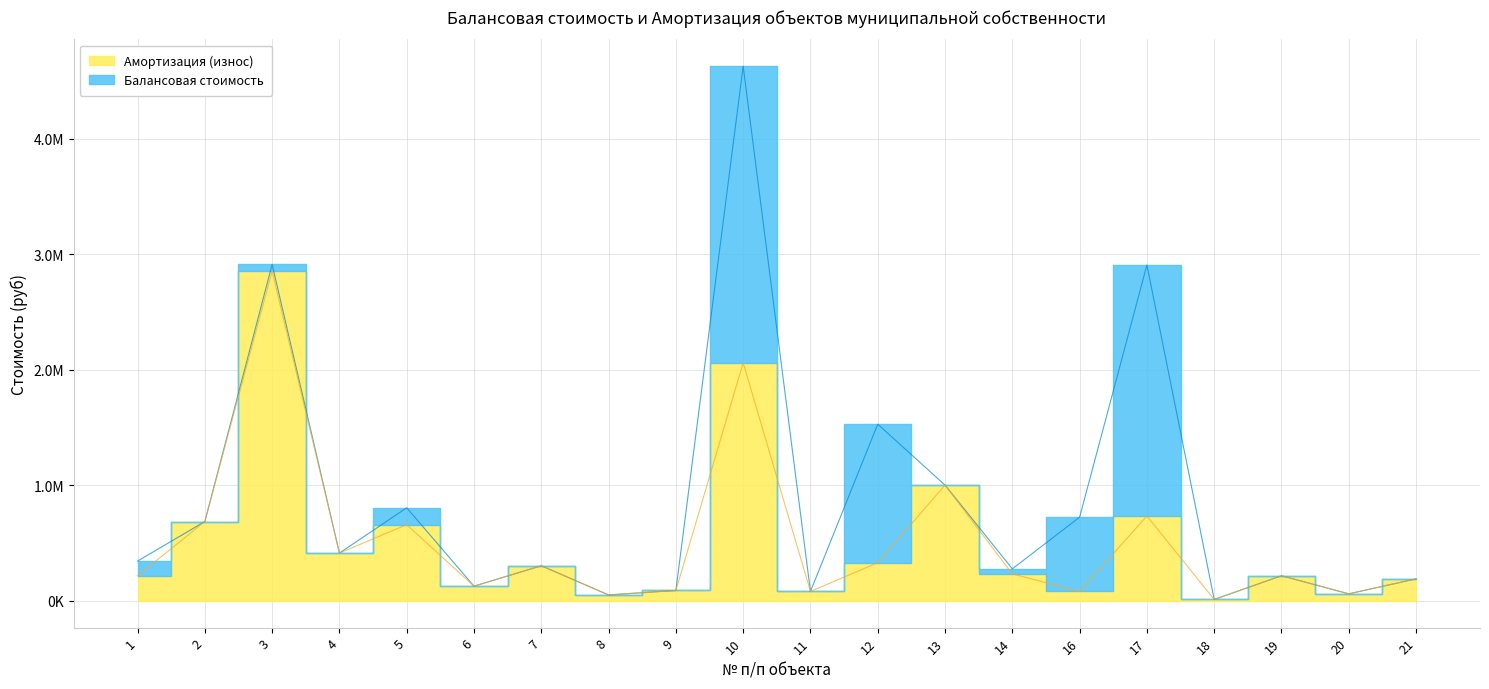

Where is Балансовая стоимость nearest to the value 2321471?

17